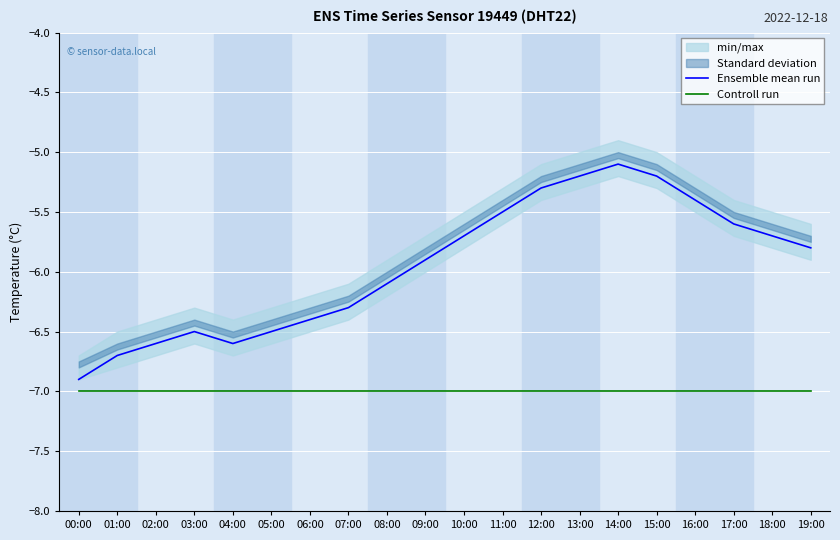

Where is Ensemble mean run nearest to the value -6?

08:00